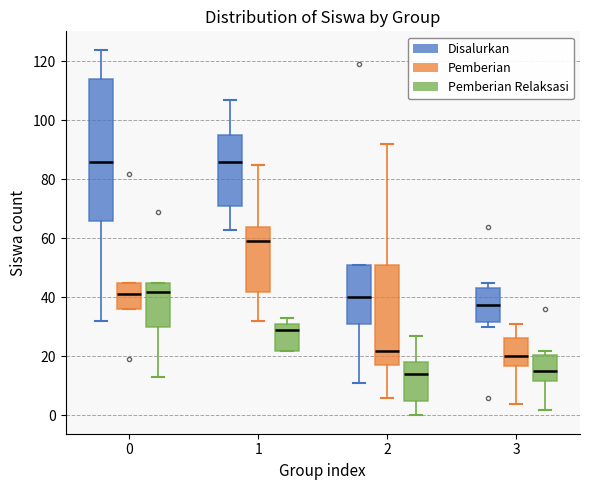

Which box is the tallest, from its lower edge to its upper edge?

0 (Disalurkan)